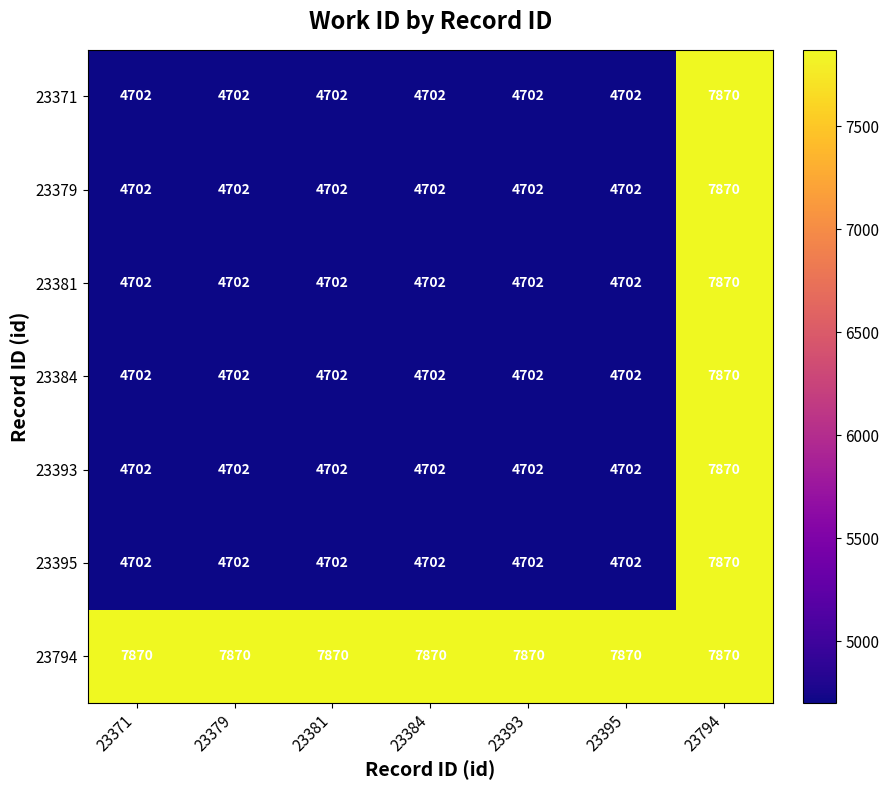

How many categories are shown in the chart?

7